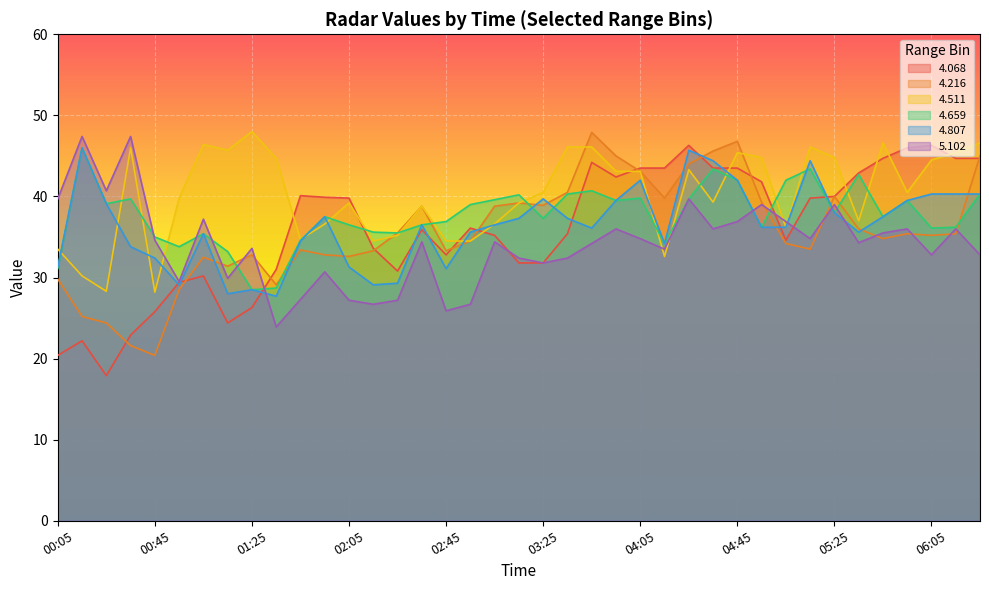

In 4.807, how many points are lower than both neighbors (excluding endpoints)?

8